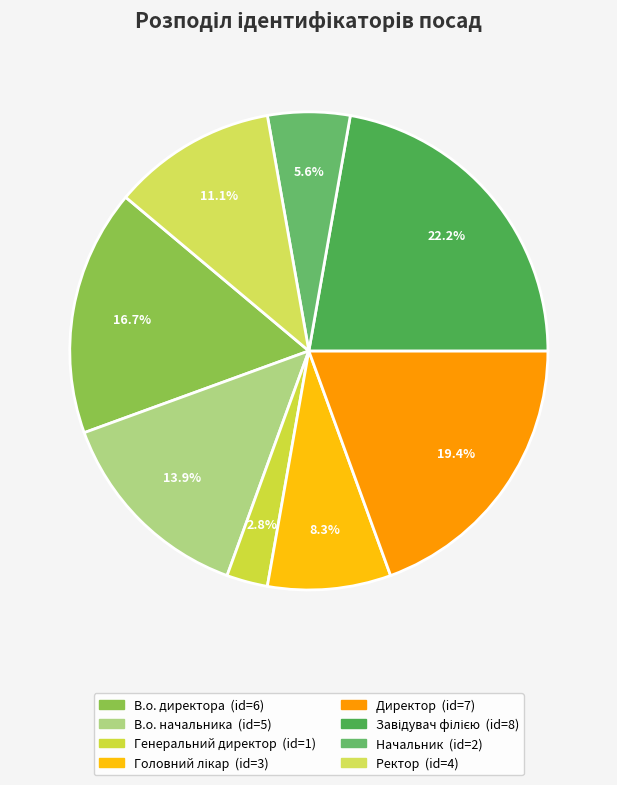

To the nearest percent, what is the difference between the Головний лікар and Директор slice percentages?

11%